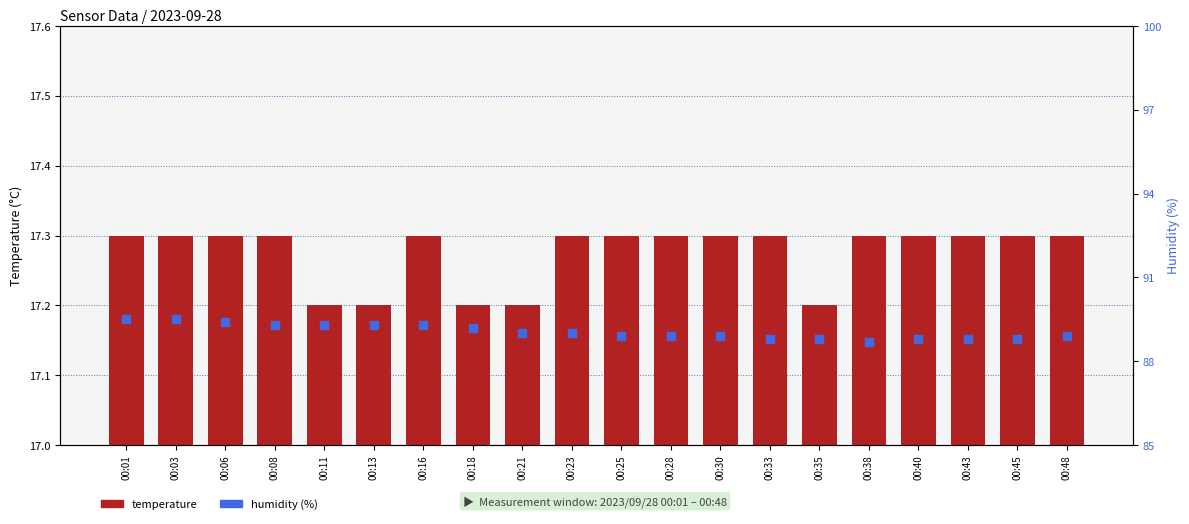

Is the value of humidity at 00:23 greater than the value of temperature at 00:28?

Yes